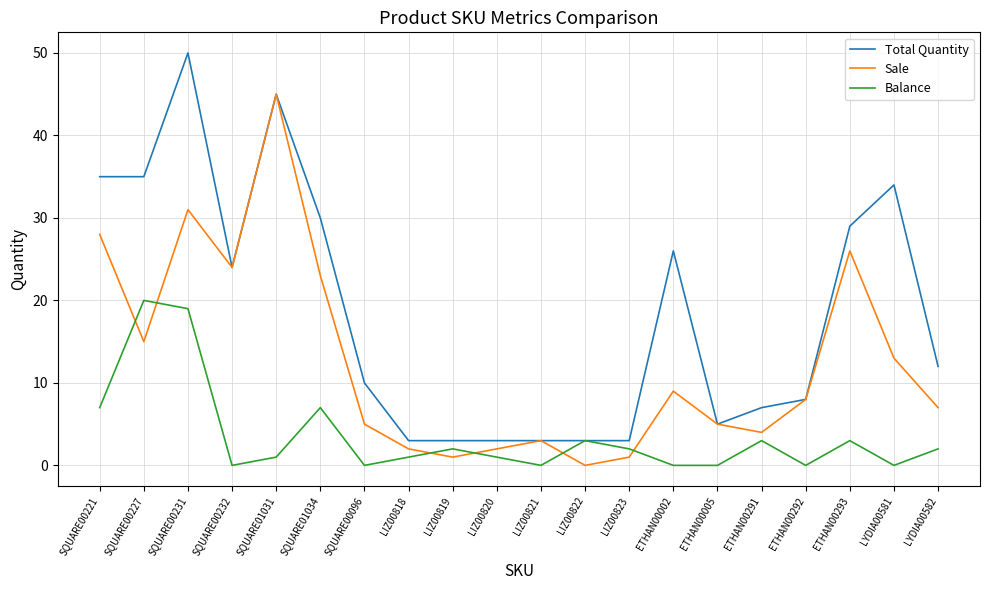

What is the greatest value displayed?

50